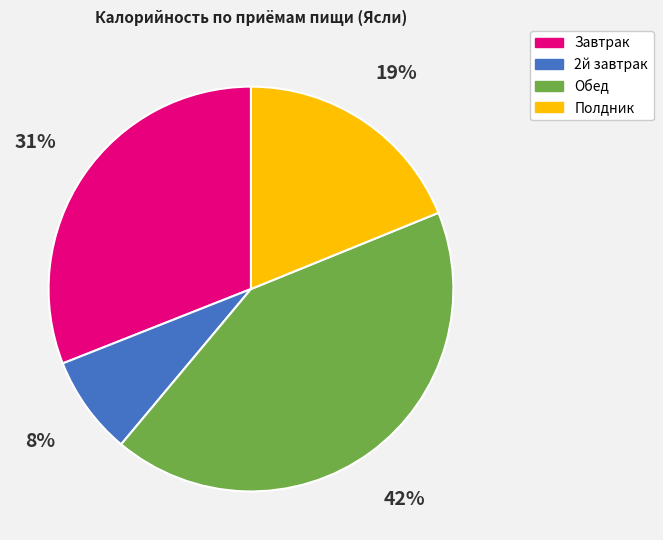

Which has a higher value, Полдник or Завтрак?

Завтрак